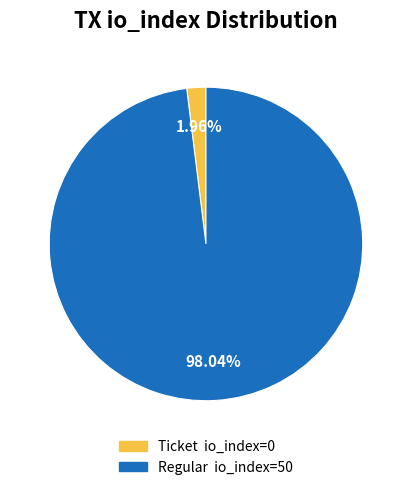

Is there any slice that represents more than half of the pie?

Yes